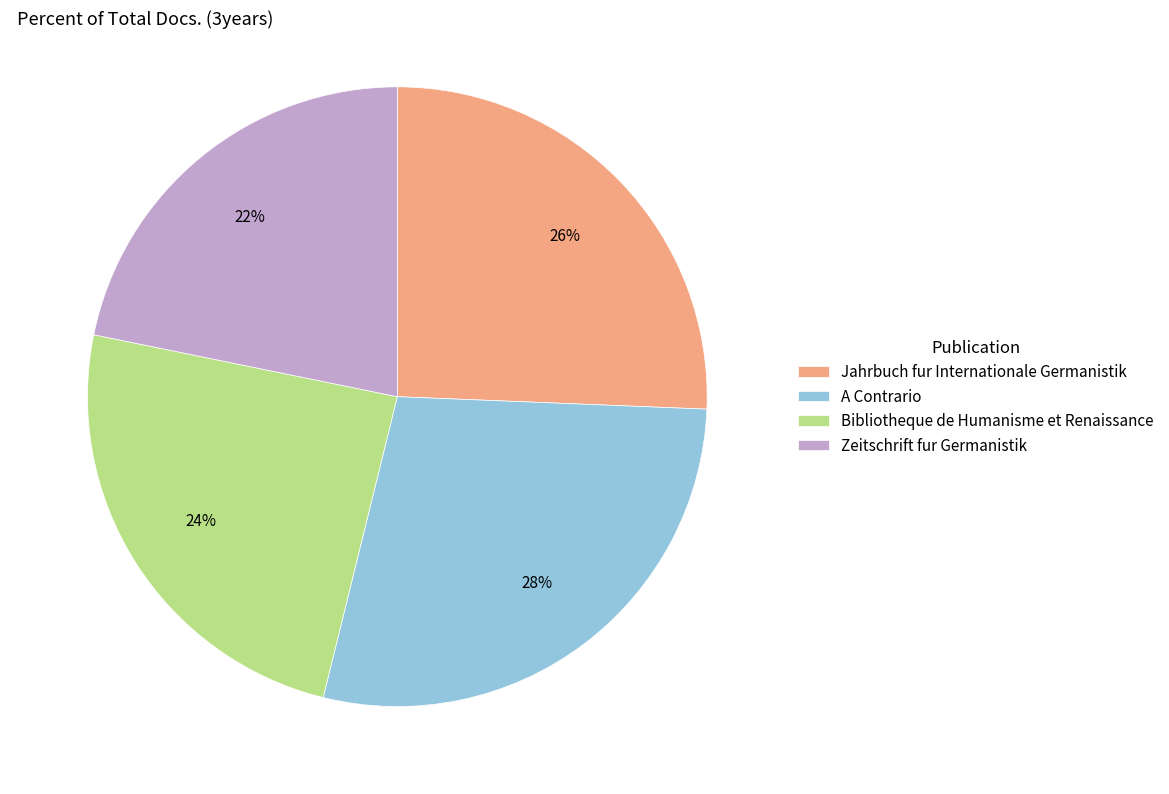

Which slice is the largest?

A Contrario